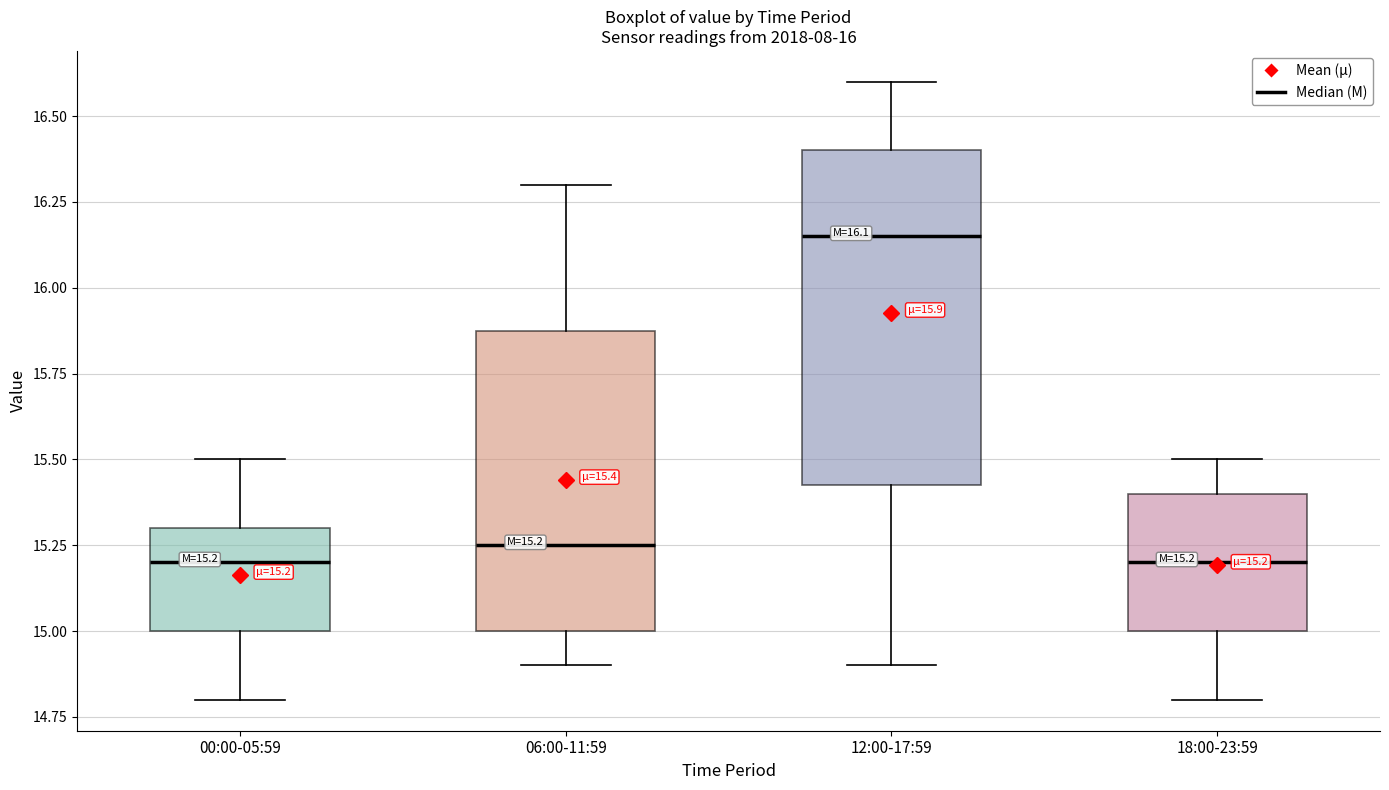

Comparing the boxes themselves (not the whiskers), which one is the tallest?

12:00-17:59